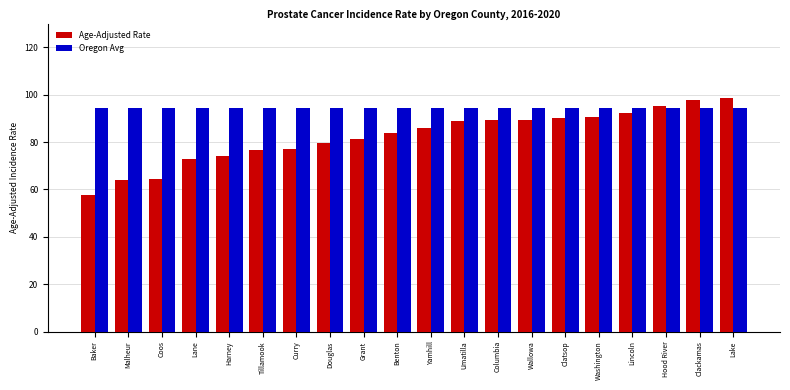

Which series changed the most between Harney and Clackamas?

Age-Adjusted Rate